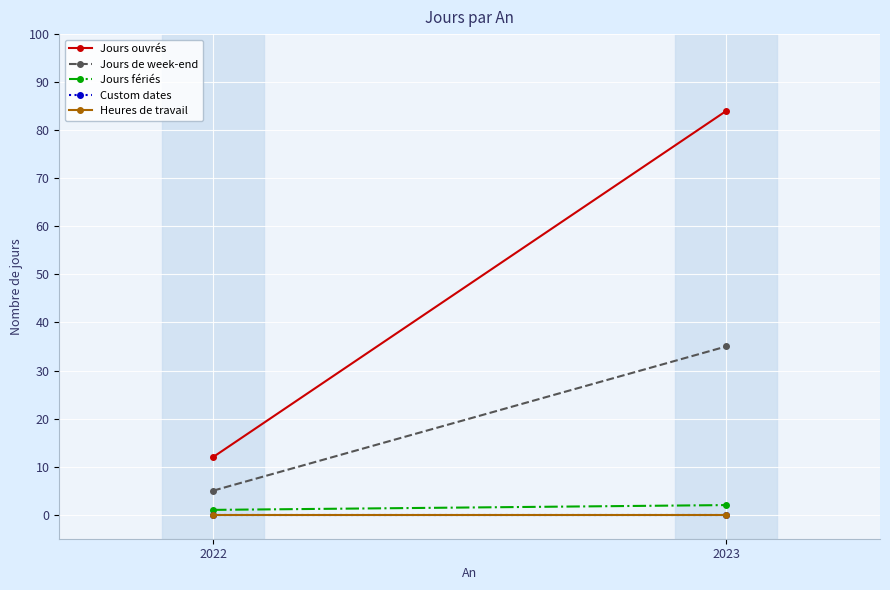

How many series are shown in this chart?

5